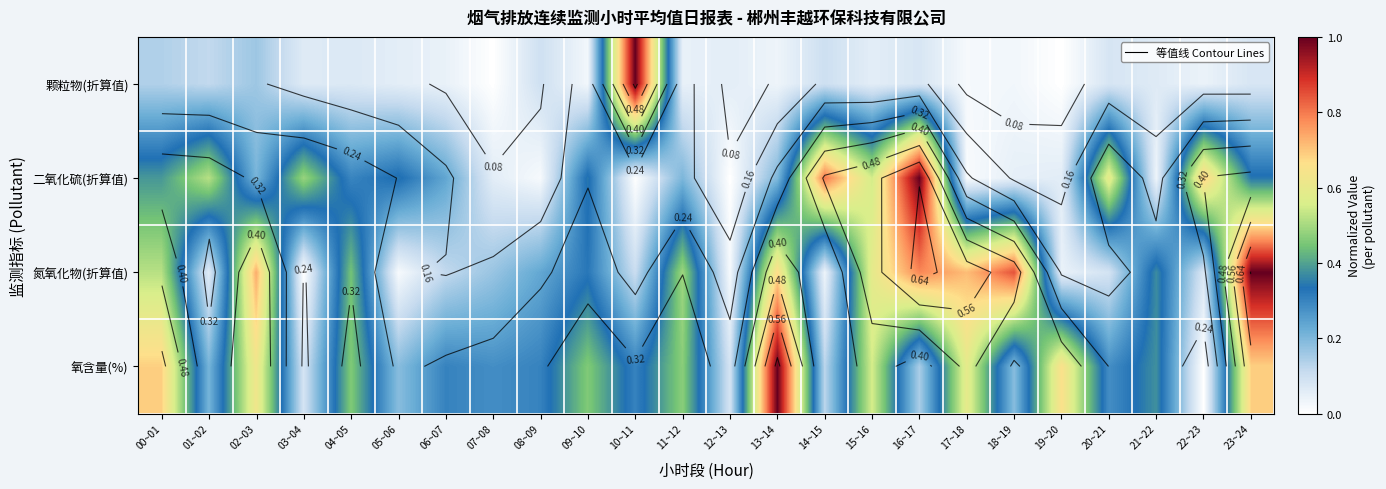

The 氮氧化物(折算值) series shows 0.3 at 23~24. True or false?

False